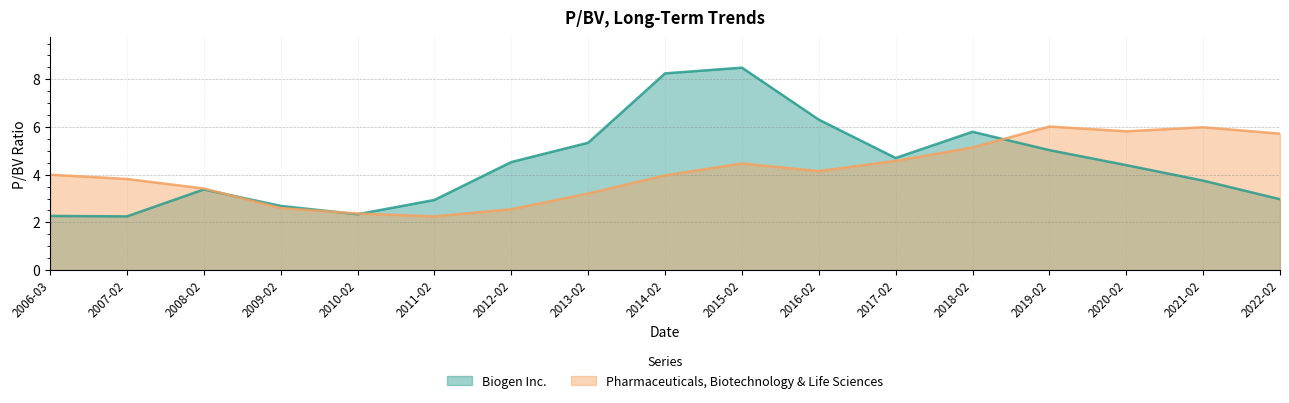

What is the spread (max minus min) of values at 2018-02?

0.7